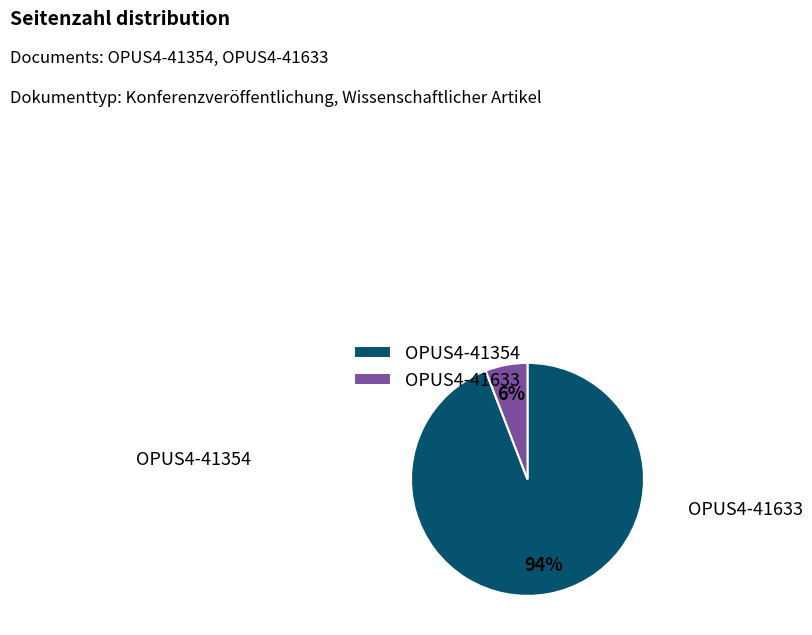

Count the number of slices in the pie.

2